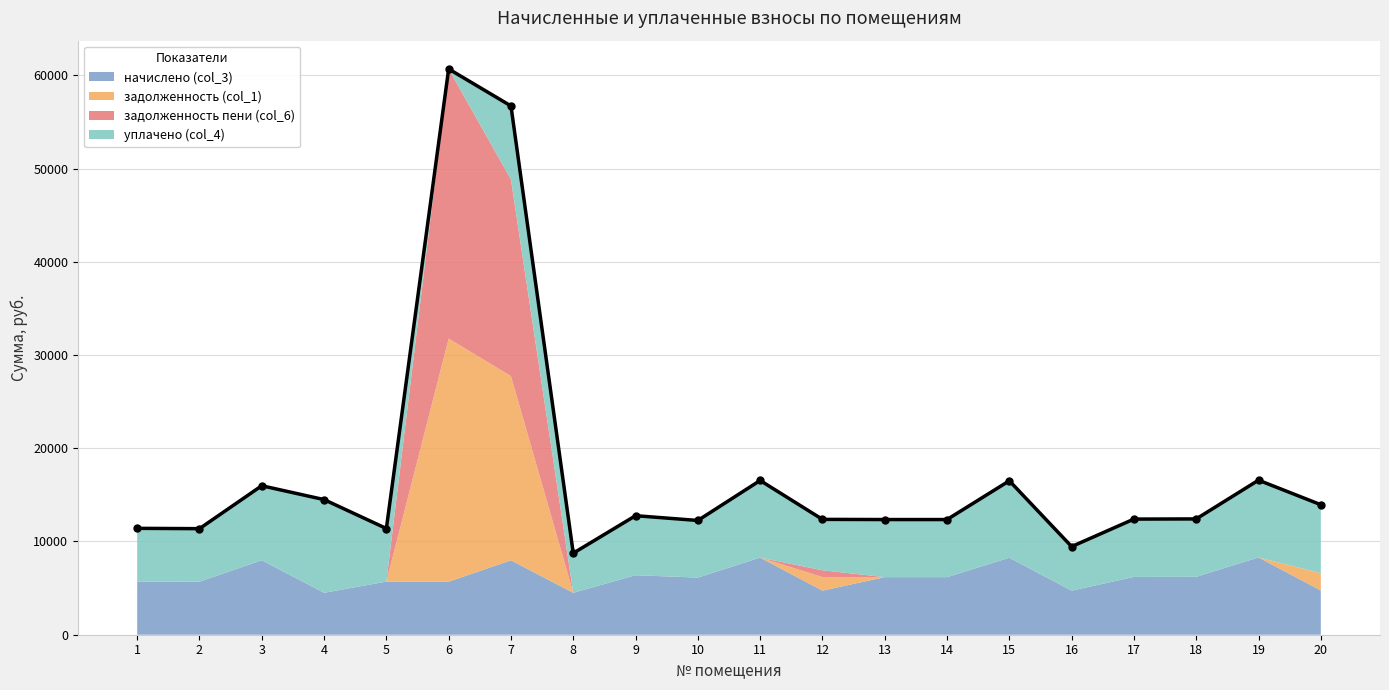

Between 14 and 8, which is larger?

14